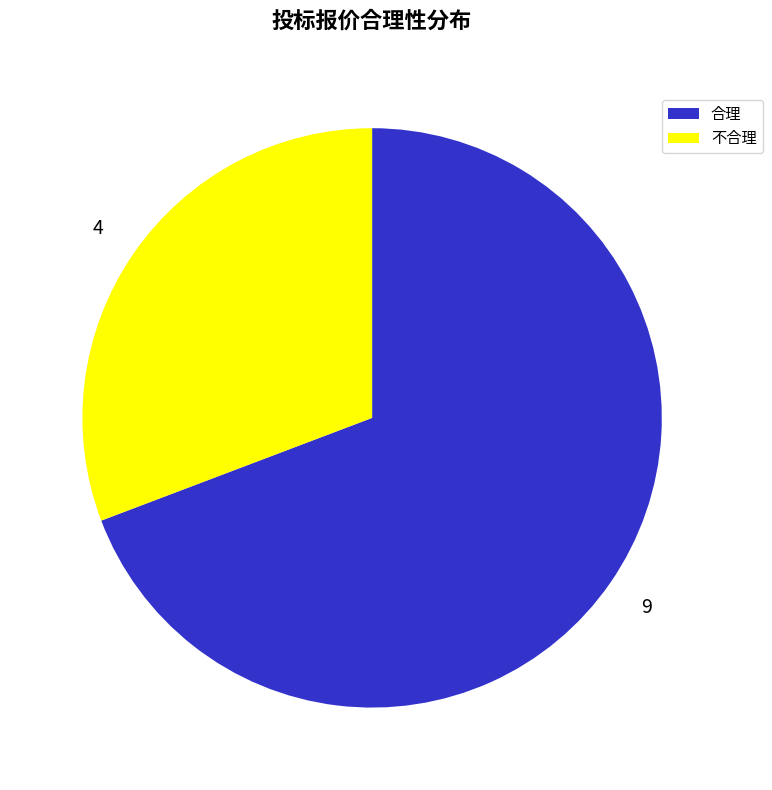

Approximately how many times larger is the value at 不合理 compared to 合理?

0.4